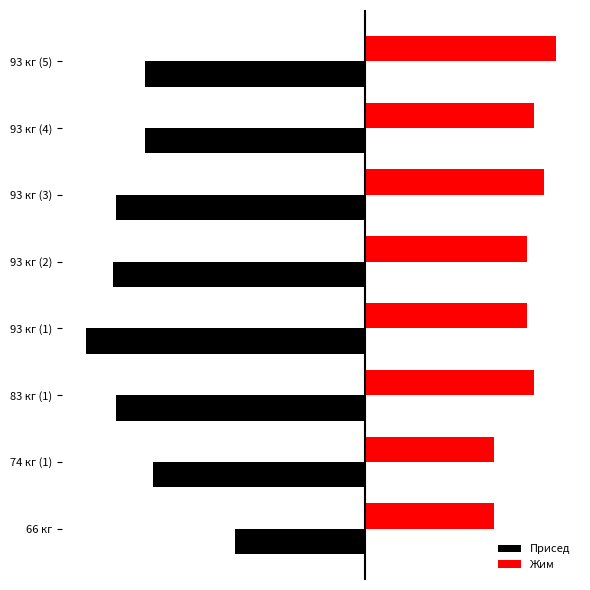

Where is Присед nearest to the value -205?

74 кг (1)